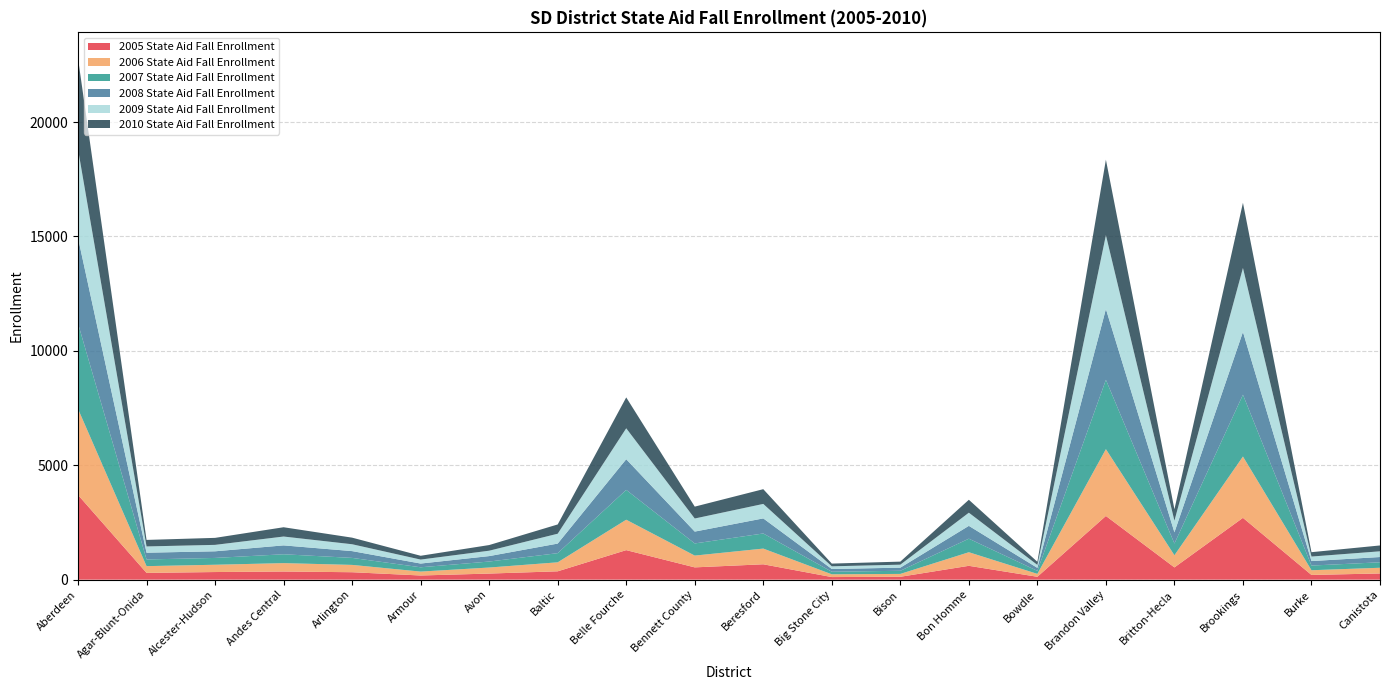

Reading left to right, list all the values displayed in this chart.

2005 State Aid Fall Enrollment: 3702.6	296.0	333.0	356.0	325.0	182.0	266.0	365.0	1290.6	537.0	671.7	113.3	126.0	605.0	126.0	2784.2	535.5	2701.9	206.0	271.0
2006 State Aid Fall Enrollment: 3761.3	295.0	318.5	367.0	320.0	171.0	264.0	393.0	1329.1	515.0	686.3	121.2	125.0	594.0	127.0	2920.0	531.1	2680.1	206.0	249.0
2007 State Aid Fall Enrollment: 3733.6	292.0	298.0	387.0	306.0	188.0	262.0	400.0	1304.2	531.0	660.7	112.0	137.0	591.5	131.0	3031.2	512.1	2701.8	204.0	239.0
2008 State Aid Fall Enrollment: 3738.0	295.0	290.1	388.0	297.0	163.0	238.0	419.0	1340.1	518.0	658.8	120.0	136.0	561.0	131.0	3094.6	491.0	2743.6	196.0	230.2
2009 State Aid Fall Enrollment: 3874.7	274.0	281.2	387.0	300.0	174.0	235.5	431.0	1352.1	572.0	633.2	117.0	131.0	575.0	130.0	3227.4	507.2	2796.0	198.0	250.0
2010 State Aid Fall Enrollment: 3971.3	285.0	305.5	406.0	288.0	166.0	247.0	405.0	1349.7	519.0	644.0	119.0	133.1	565.0	136.0	3297.0	500.0	2848.8	191.0	256.0